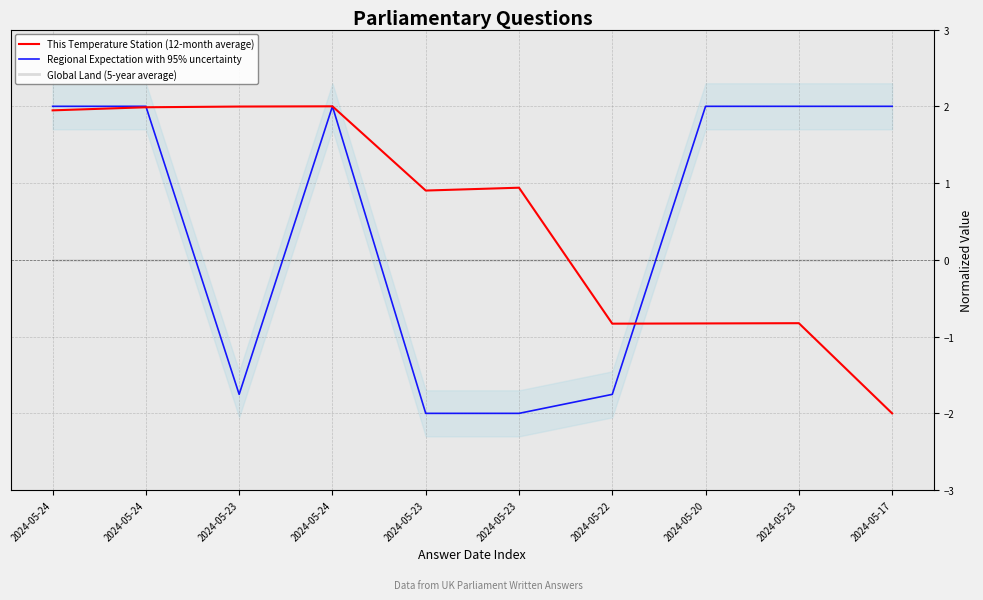

Which has a higher value, 2024-05-23 or 2024-05-24?

2024-05-24